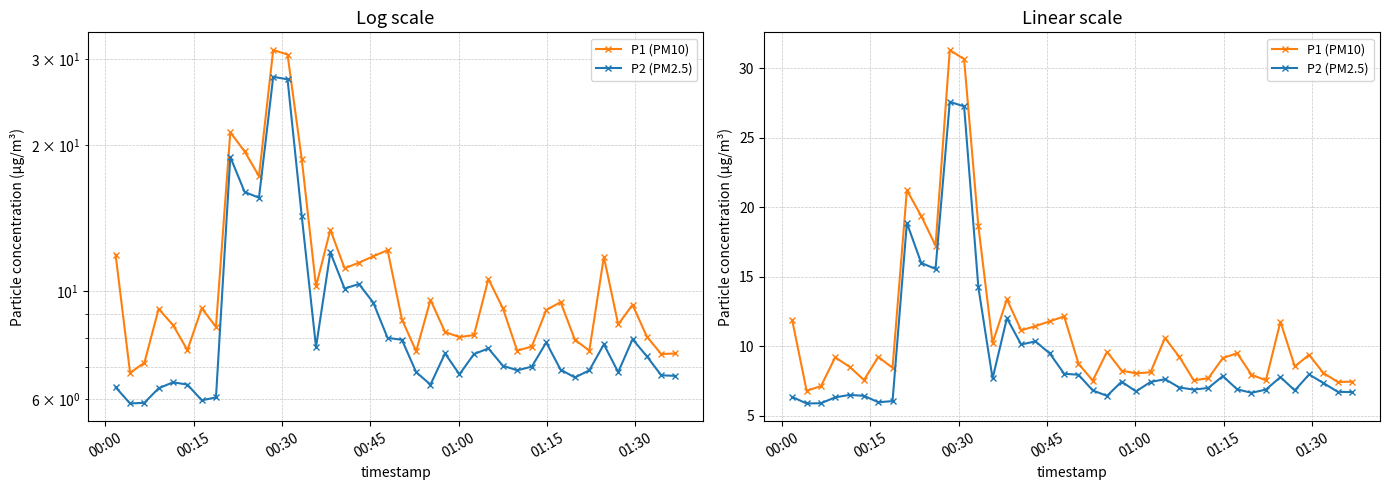

What is the highest value of the P1 (PM10) series?

31.3